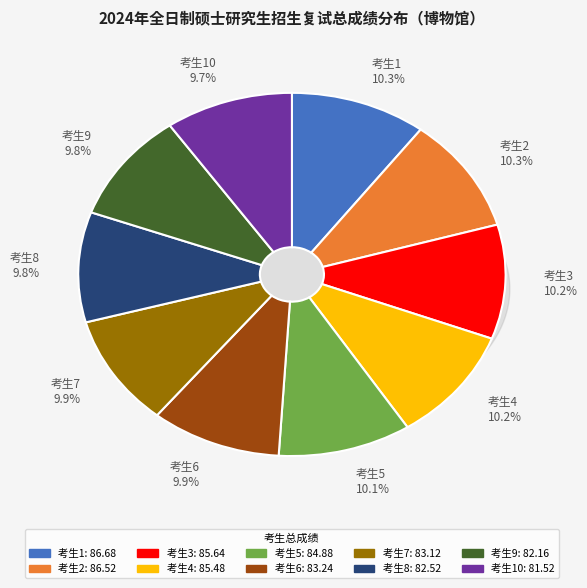

How many segments does this pie chart have?

10